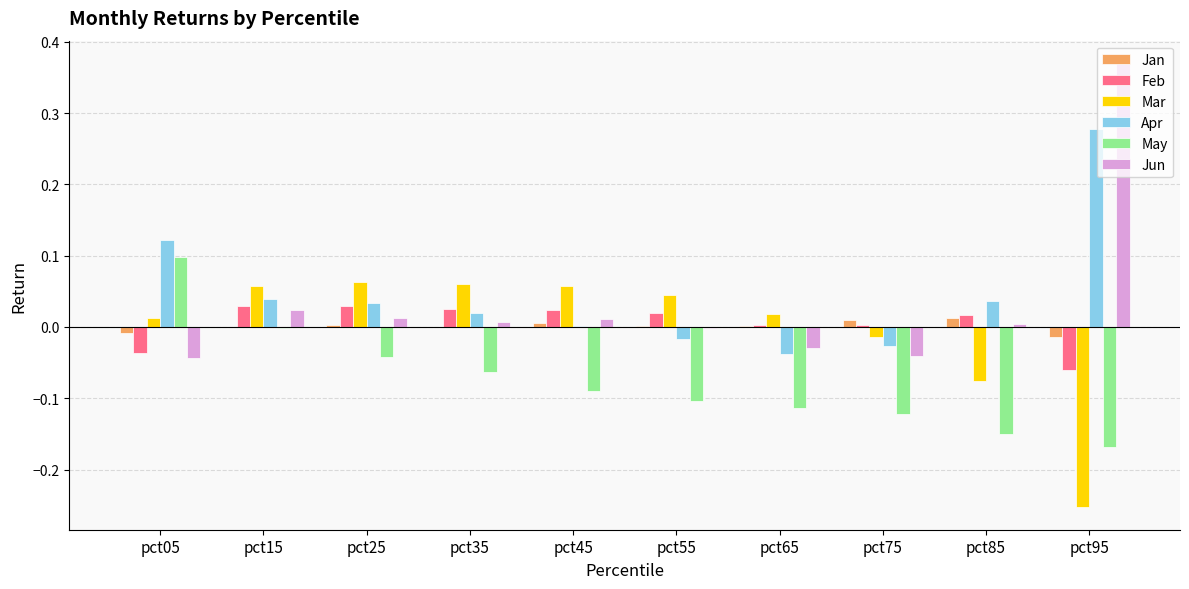

The Apr series shows -0.1 at pct65. True or false?

False